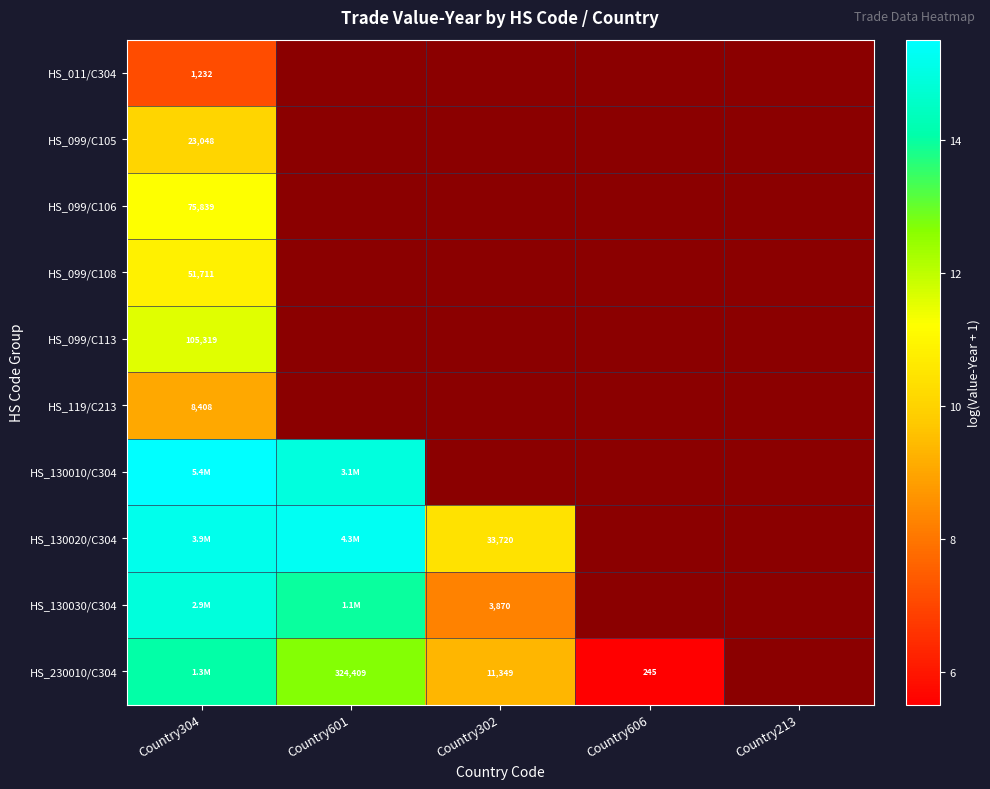

Rank the series by their maximum value, from highest to lowest.

HS_130010/C304, HS_130020/C304, HS_130030/C304, HS_230010/C304, HS_099/C113, HS_099/C106, HS_099/C108, HS_099/C105, HS_119/C213, HS_011/C304